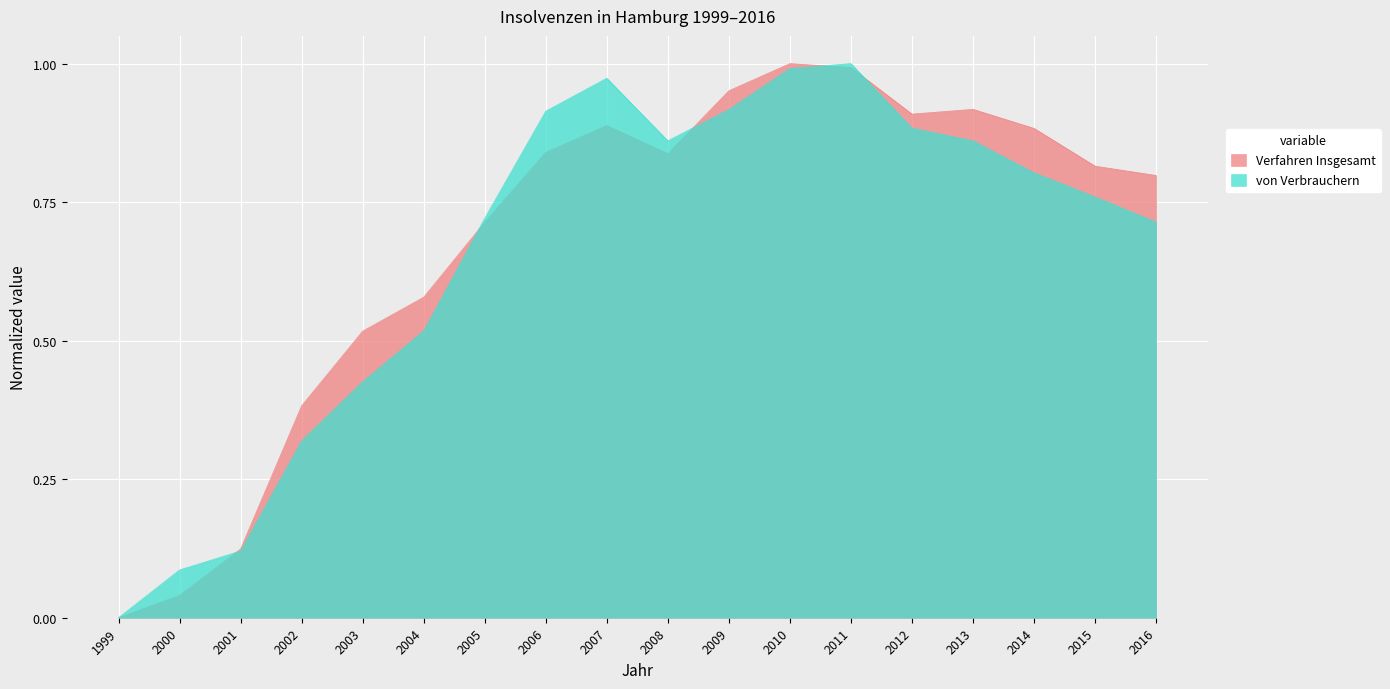

What are all the series names shown in the legend?

Verfahren Insgesamt, von Verbrauchern